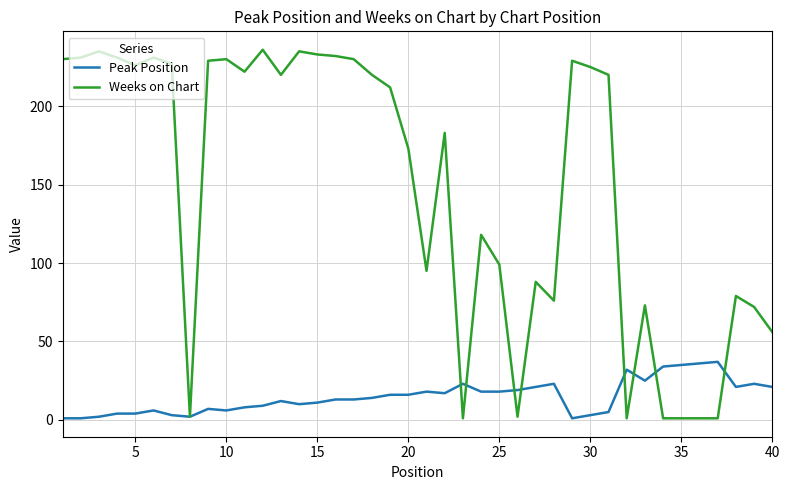

What is the greatest value displayed?

236